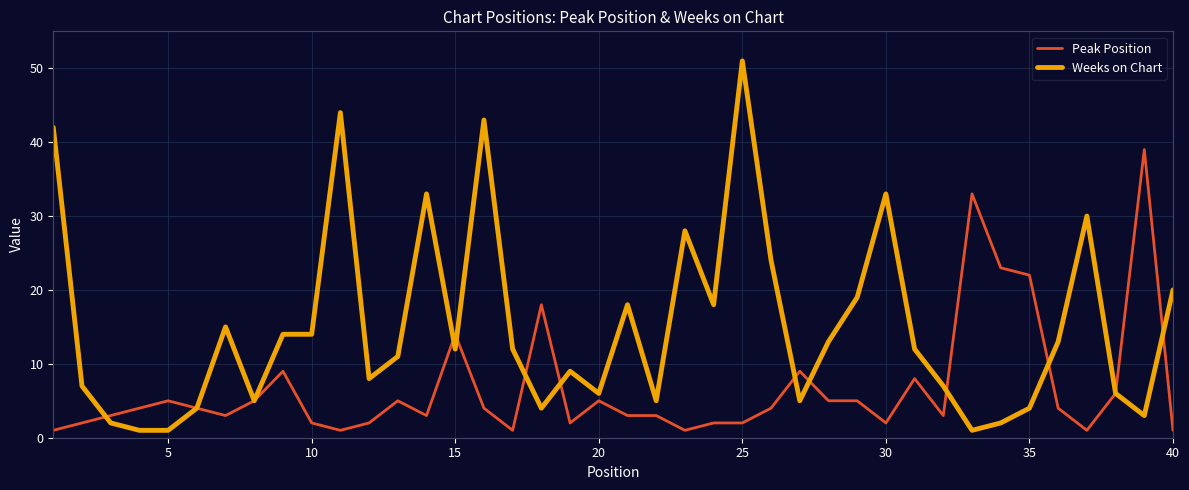

Which series has the largest total across all categories?

Weeks on Chart